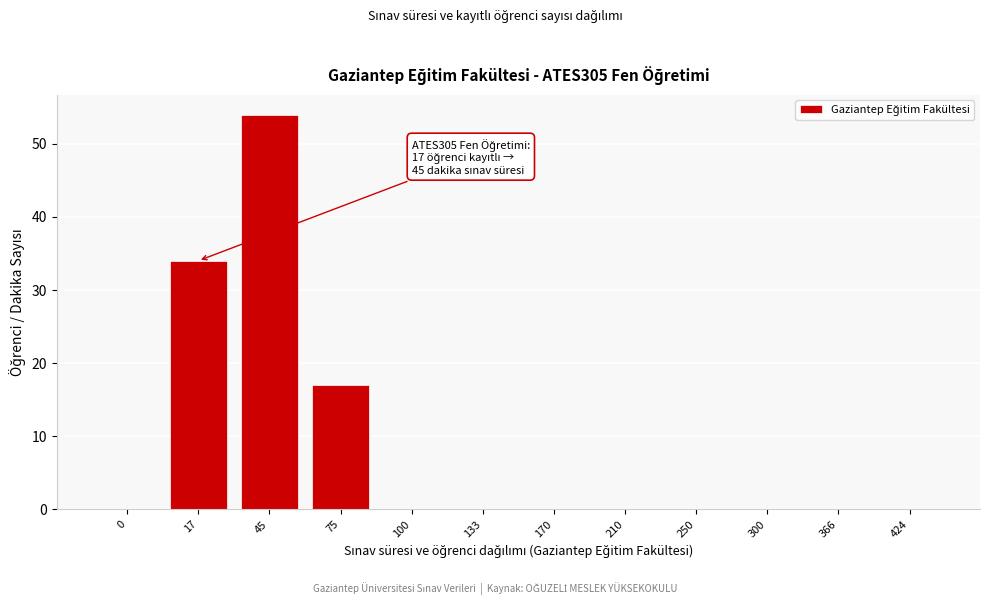

Reading left to right, list all the values displayed in this chart.

0=0	17=34	45=54	75=17	100=0	133=0	170=0	210=0	250=0	300=0	366=0	424=0